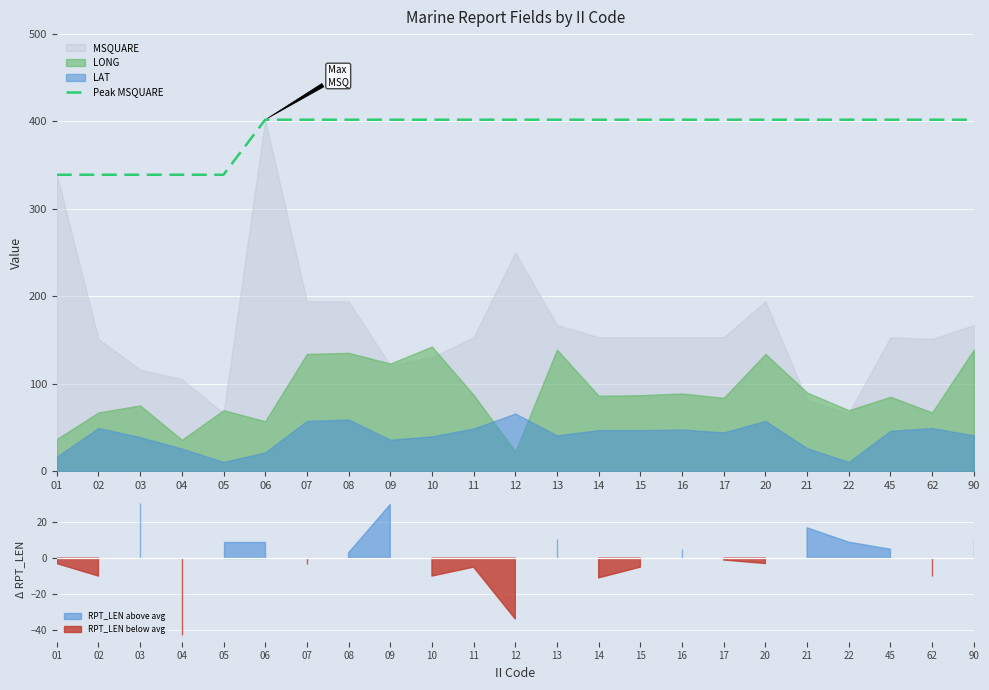

The value of Peak MSQUARE at 10 is 402. True or false?

True